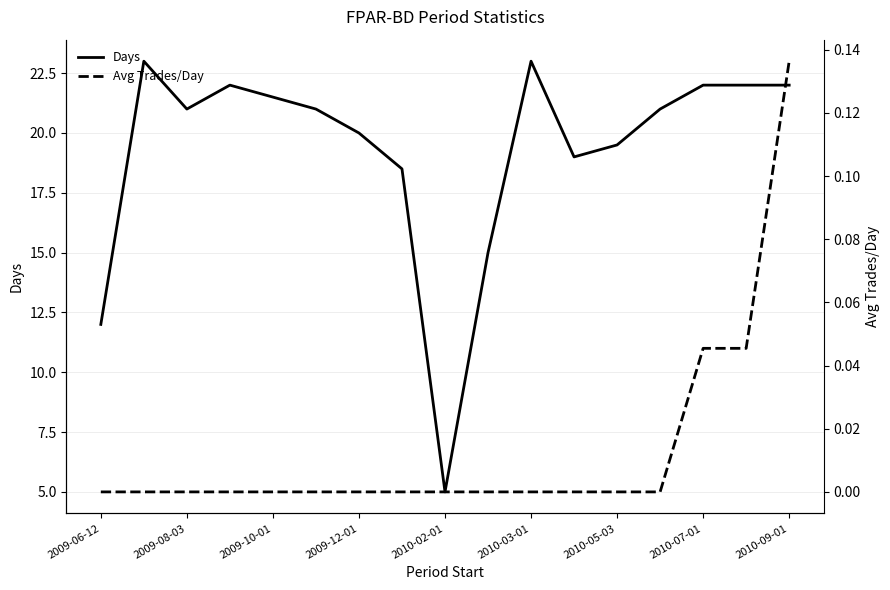

Which series has the largest range (max minus min)?

Days